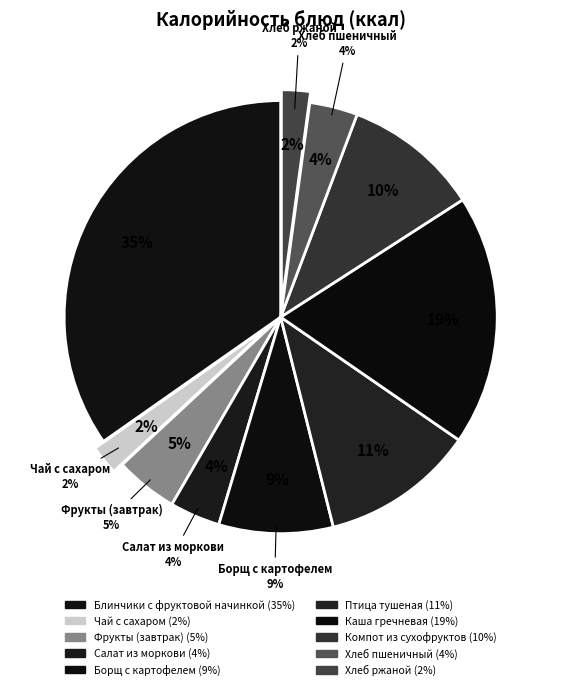

Does any single category account for the majority?

No